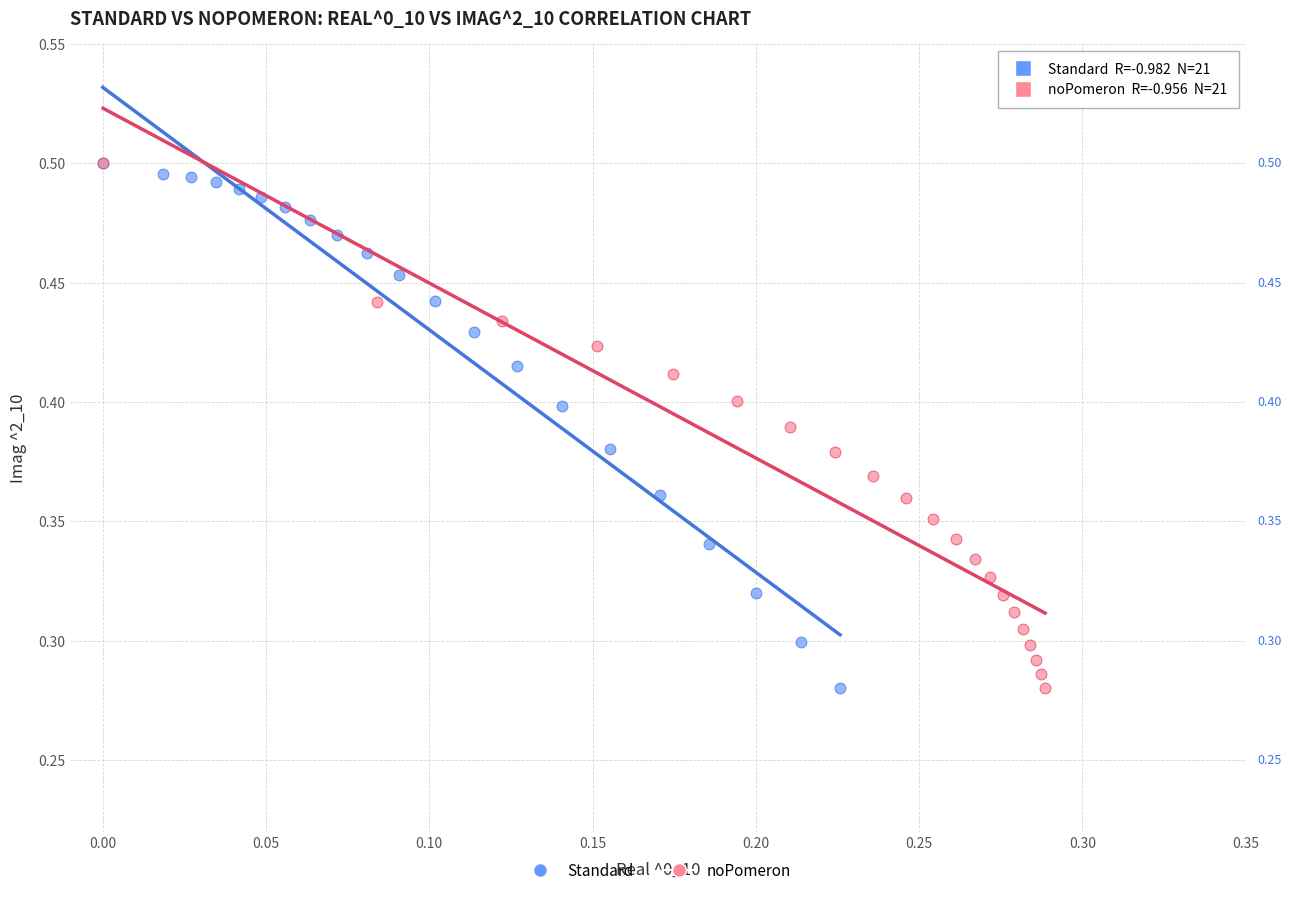

What are all the series names shown in the legend?

Standard, noPomeron